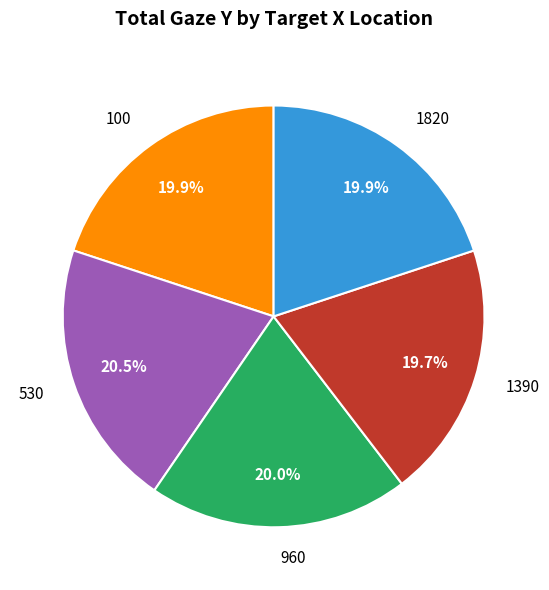

Which slice is the largest?

530